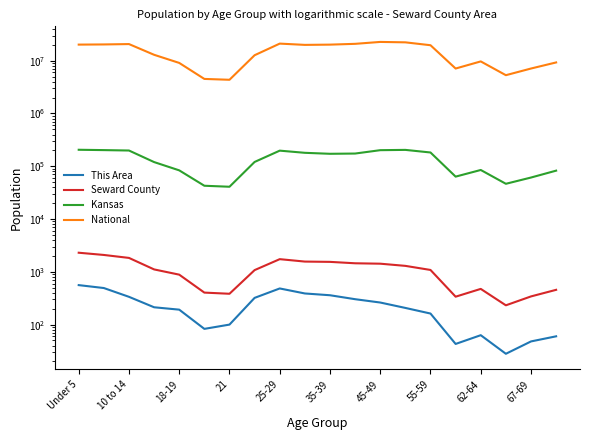

What is the value of the Seward County point at the 7th from the left?

384